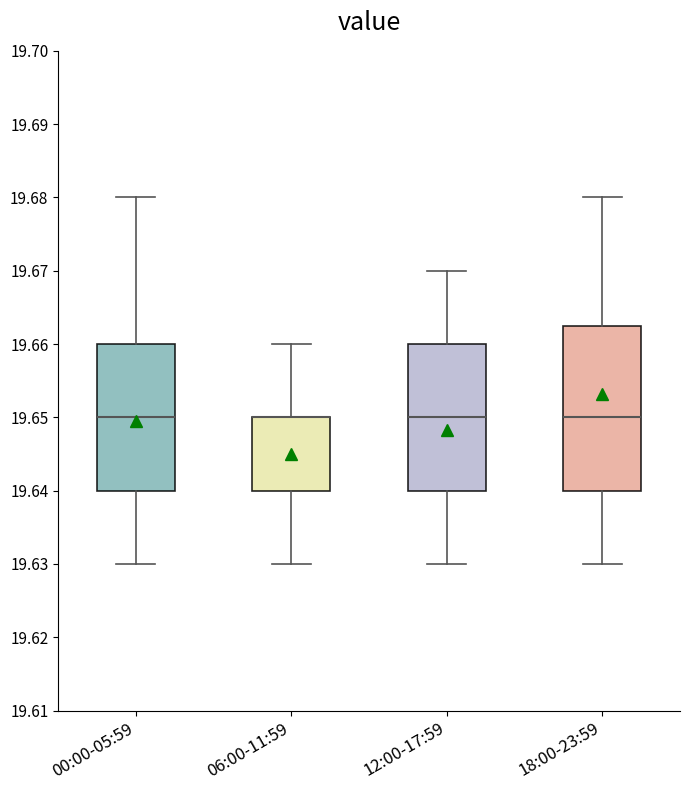

Reading left to right, transcribe this box plot: for each box, give where its median line is, the range the box spans, and where its two whiskers end, as read against the y-axis. The values are not printed on the chart, so give them approximately, as read against the axis.

00:00-05:59: median 19.650, box 19.640 to 19.660, whiskers 19.630 to 19.680
06:00-11:59: median 19.650 (drawn on the box's upper edge), box 19.640 to 19.650, whiskers 19.630 to 19.660
12:00-17:59: median 19.650, box 19.640 to 19.660, whiskers 19.630 to 19.670
18:00-23:59: median 19.650, box 19.640 to 19.663, whiskers 19.630 to 19.680